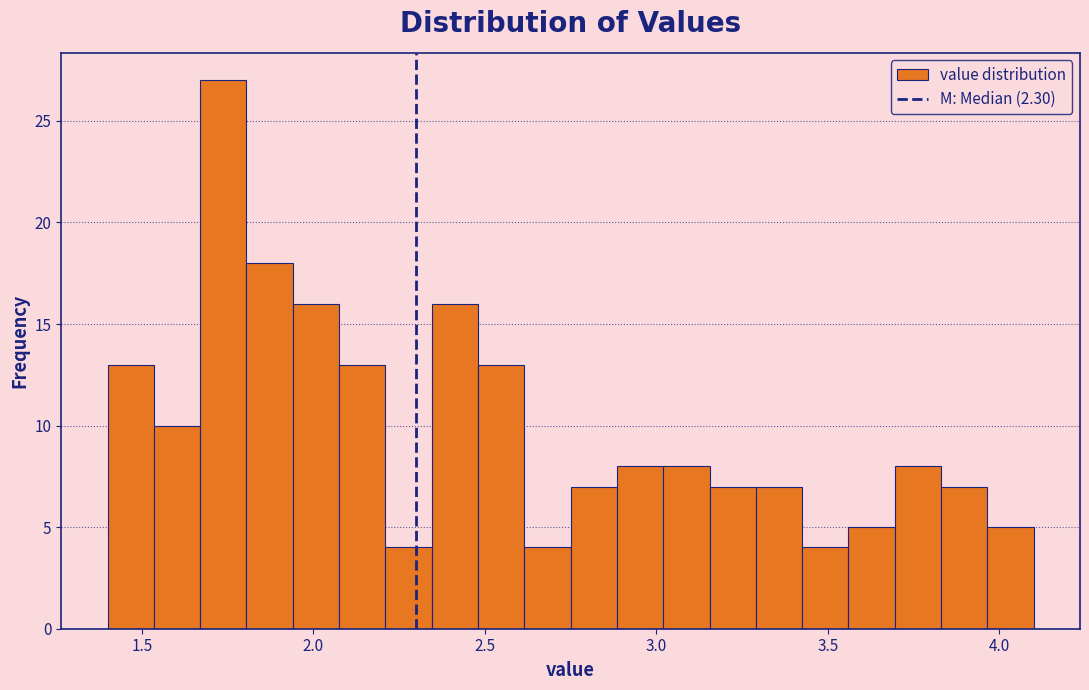

Read against the x-axis, roughly where is the centre of the tallest bar?

1.75